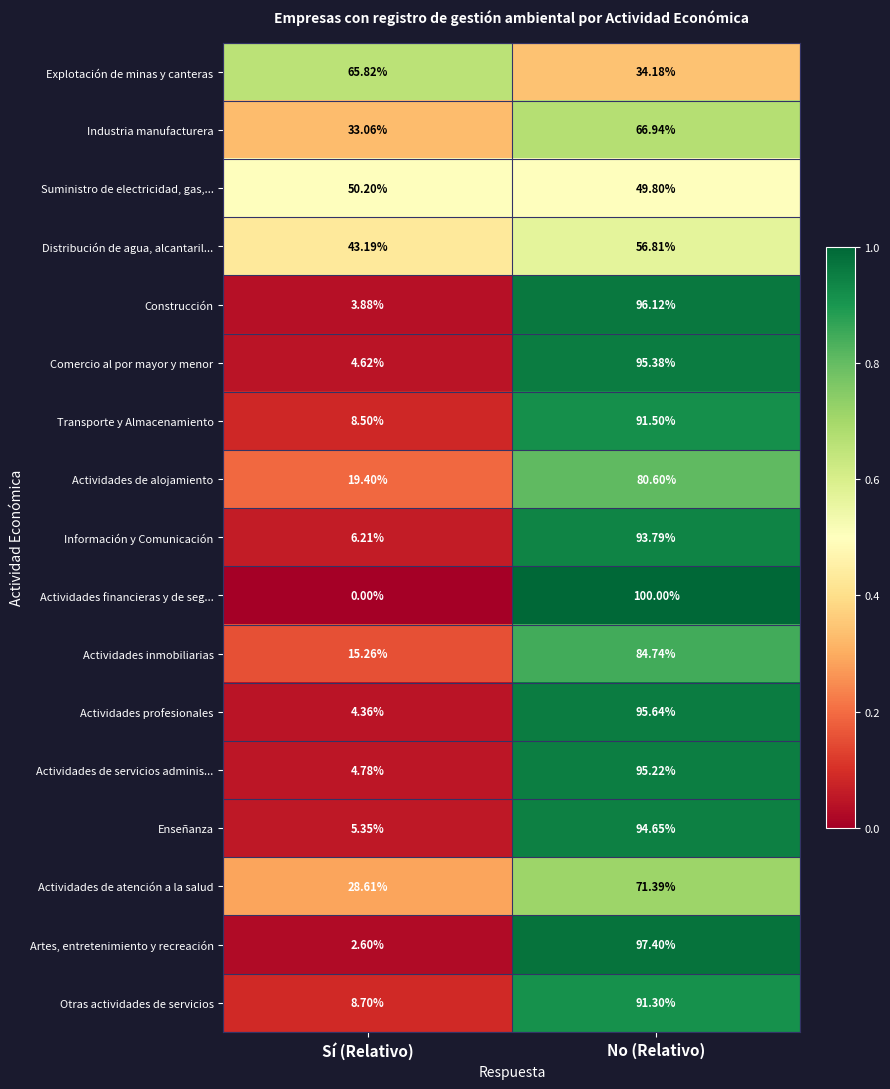

What is the spread (max minus min) of values at Sí (Relativo)?

65.8